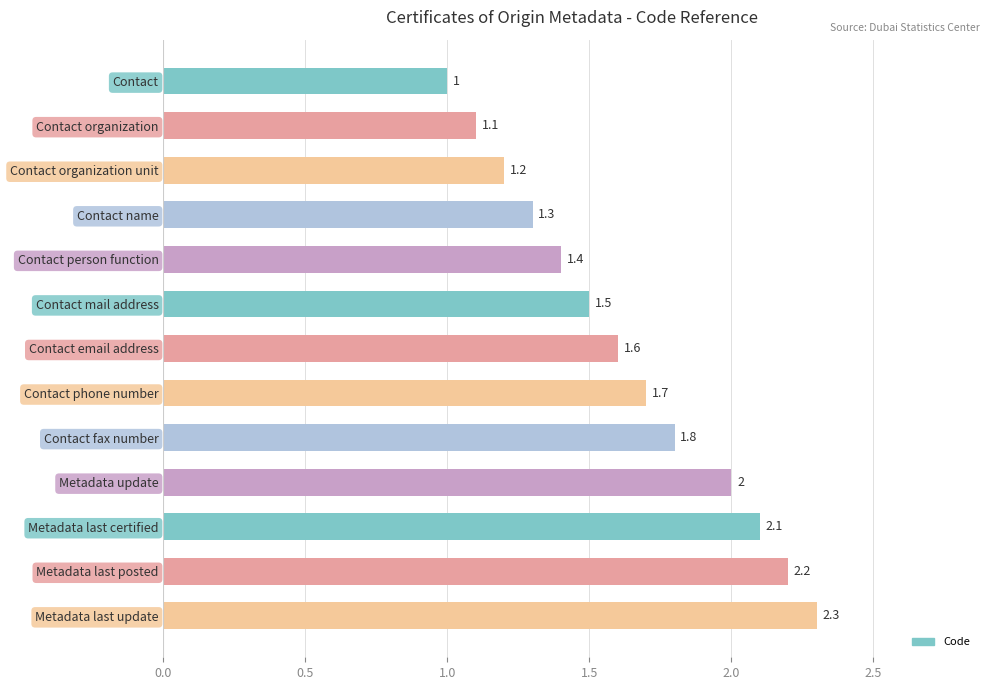

What is the sum of all values?

21.2